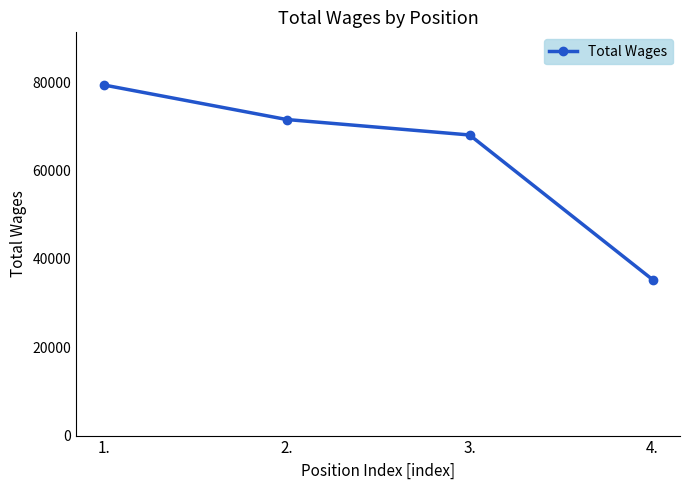

Does the chart have visible grid lines?

No